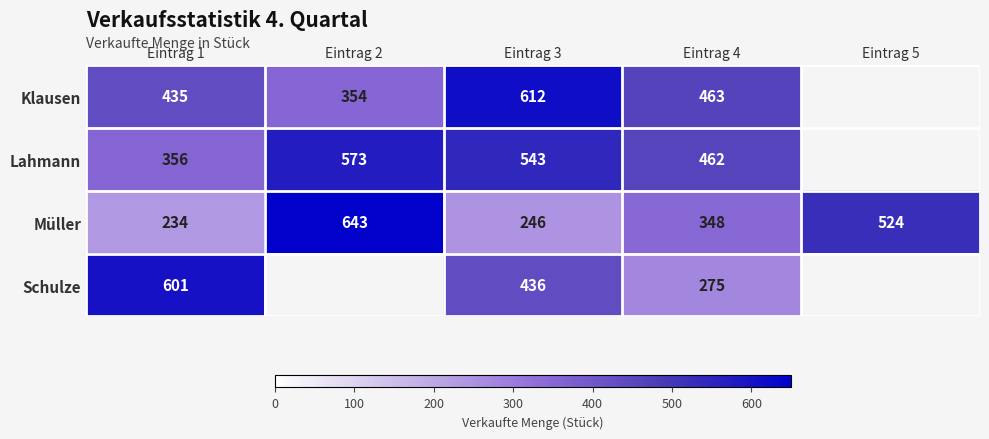

Where does the Müller series first go above 348?

Eintrag 2